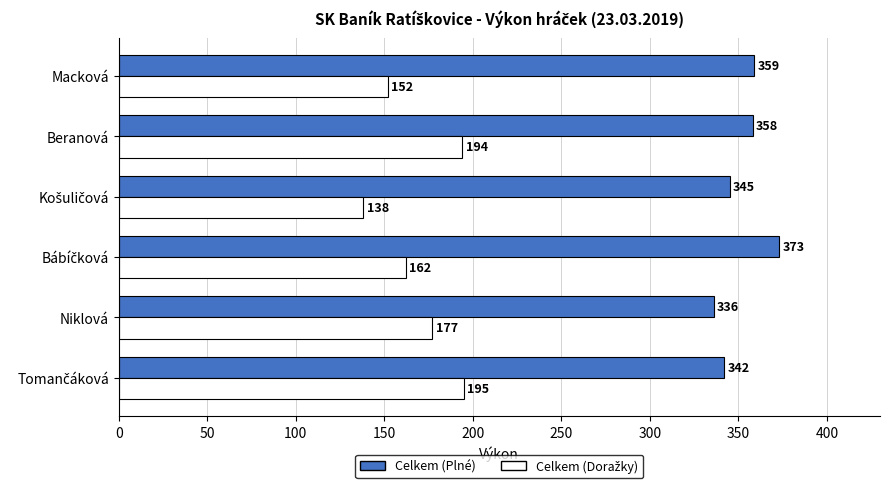

What is the difference between the highest and lowest values at Macková?

207